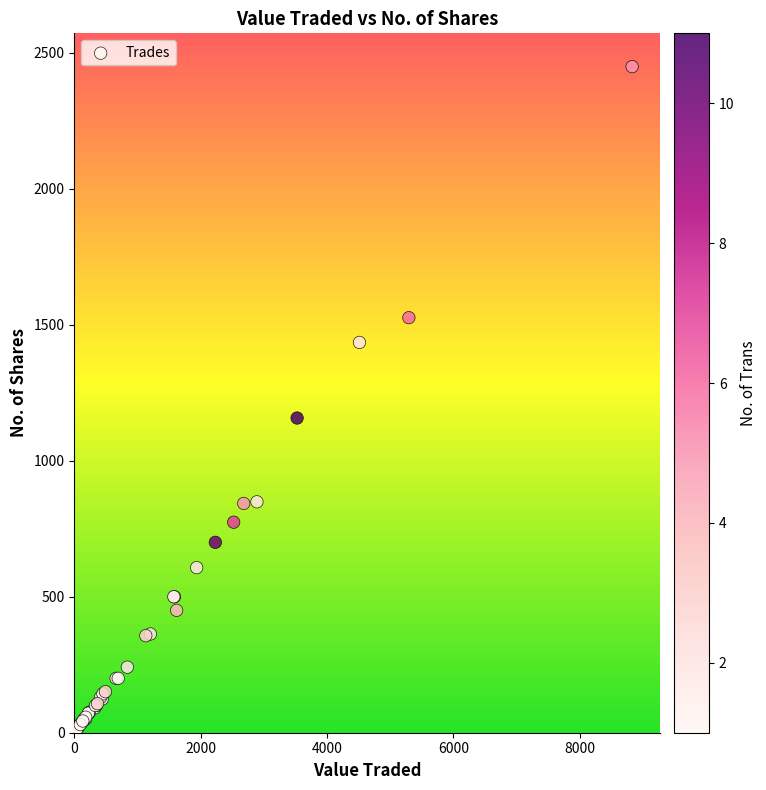

What Y value in the scatter plot is closest to 1225?

1157